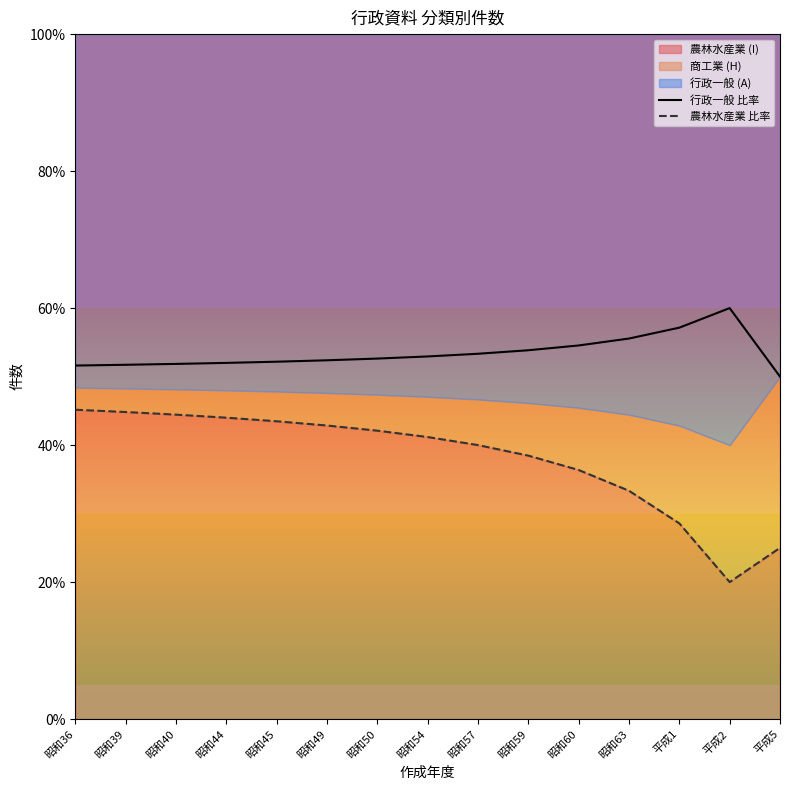

How many data points in 農林水産業 比率 are less than 41?

7